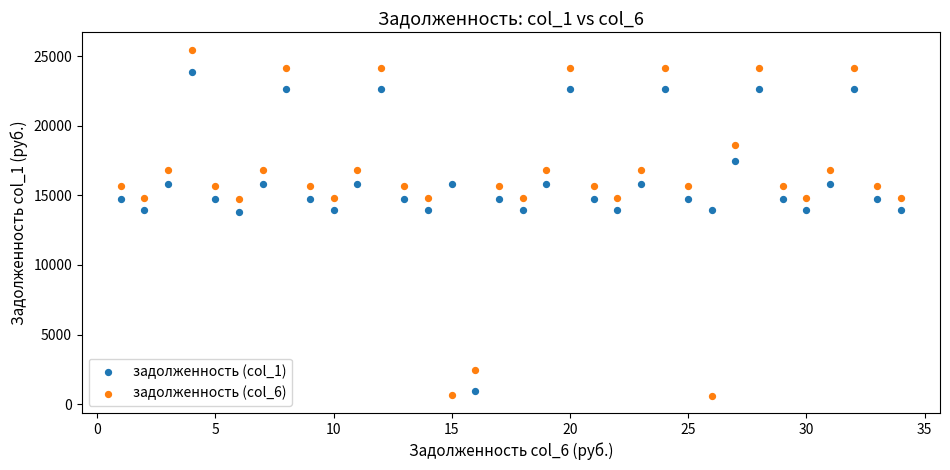

What is the X range (max minus min) for the scatter plot?

33.0